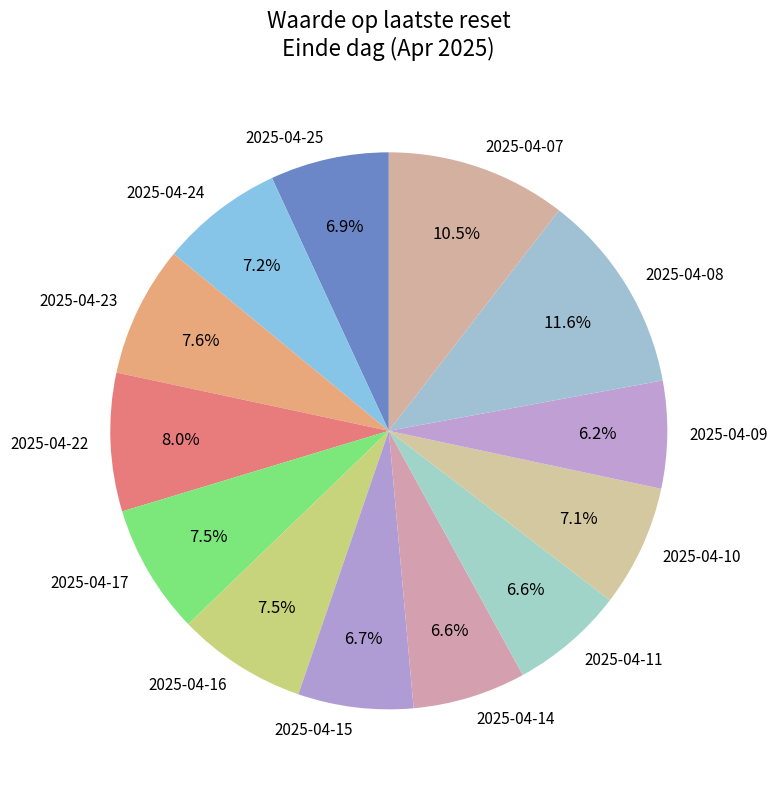

Which slice is the largest?

2025-04-08